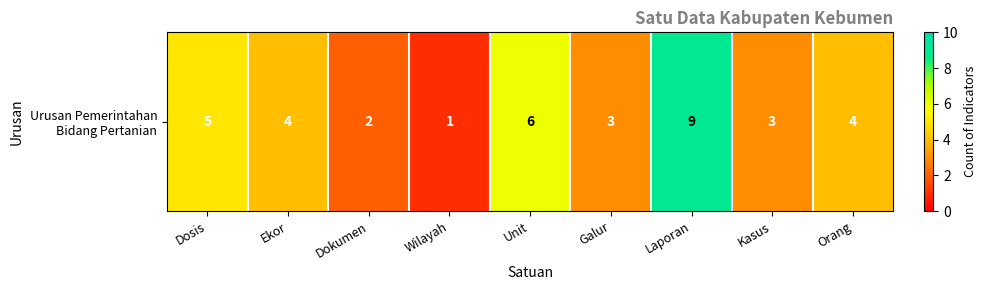

Rank the categories by value from lowest to highest.

Wilayah, Dokumen, Galur, Kasus, Ekor, Orang, Dosis, Unit, Laporan